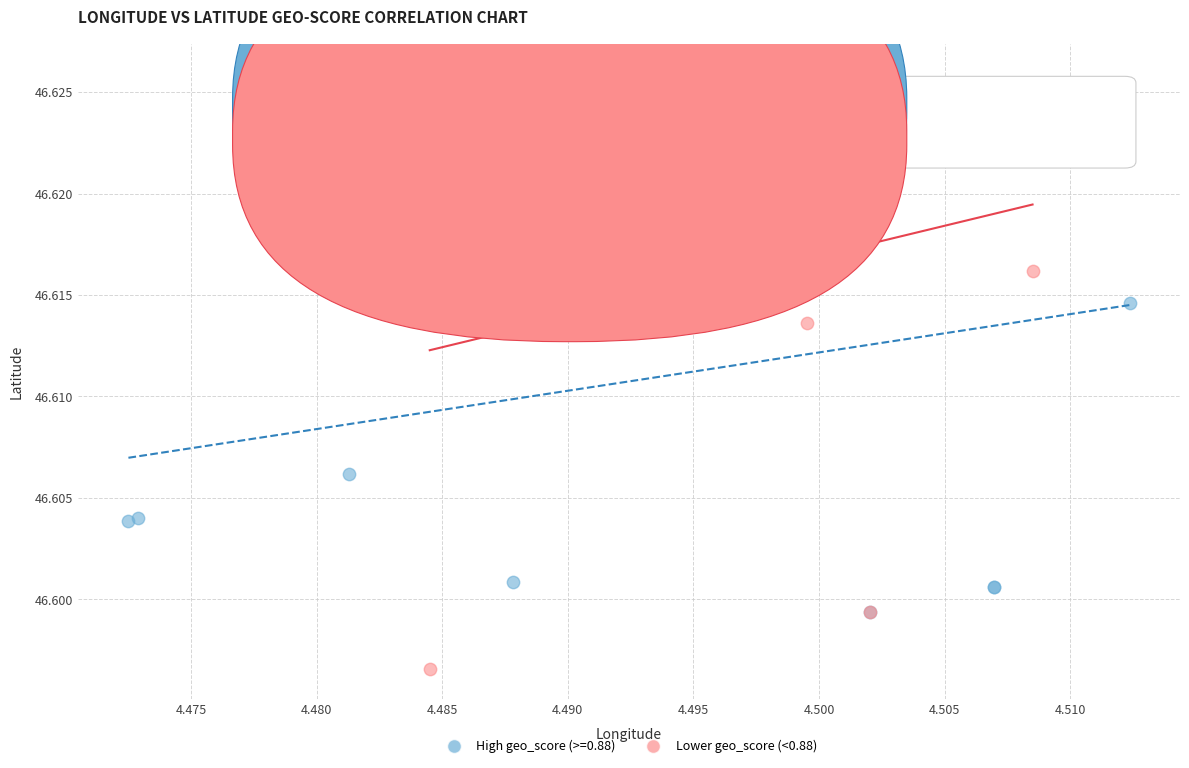

Which series reaches the minimum Y coordinate?

Lower geo_score (<0.88)